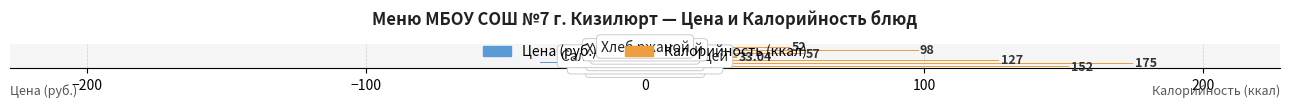

List the series in order of their peak value, lowest first.

Цена (руб.), Калорийность (ккал)